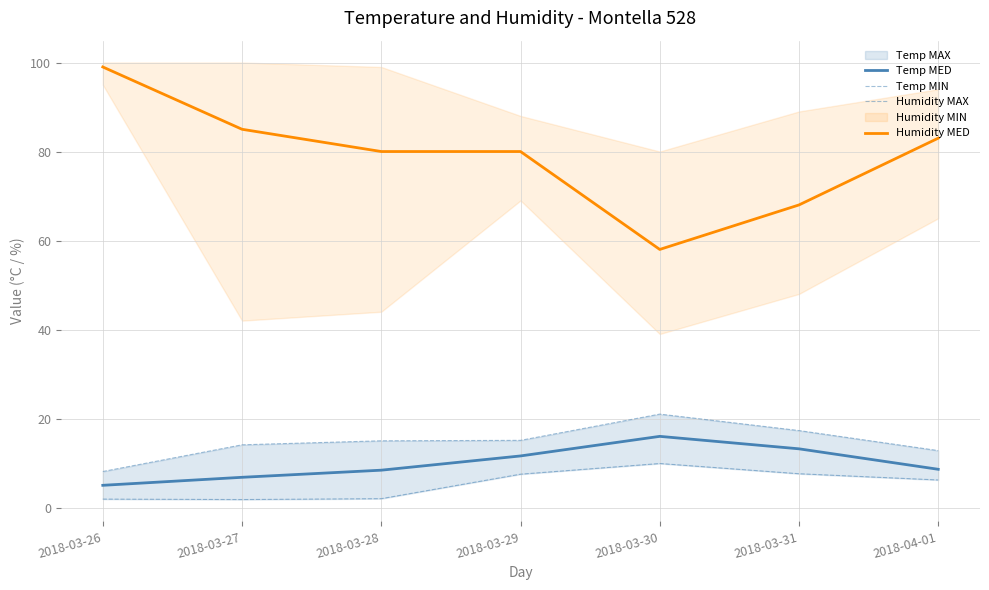

At which category is the sum across all series the highest?

2018-03-29